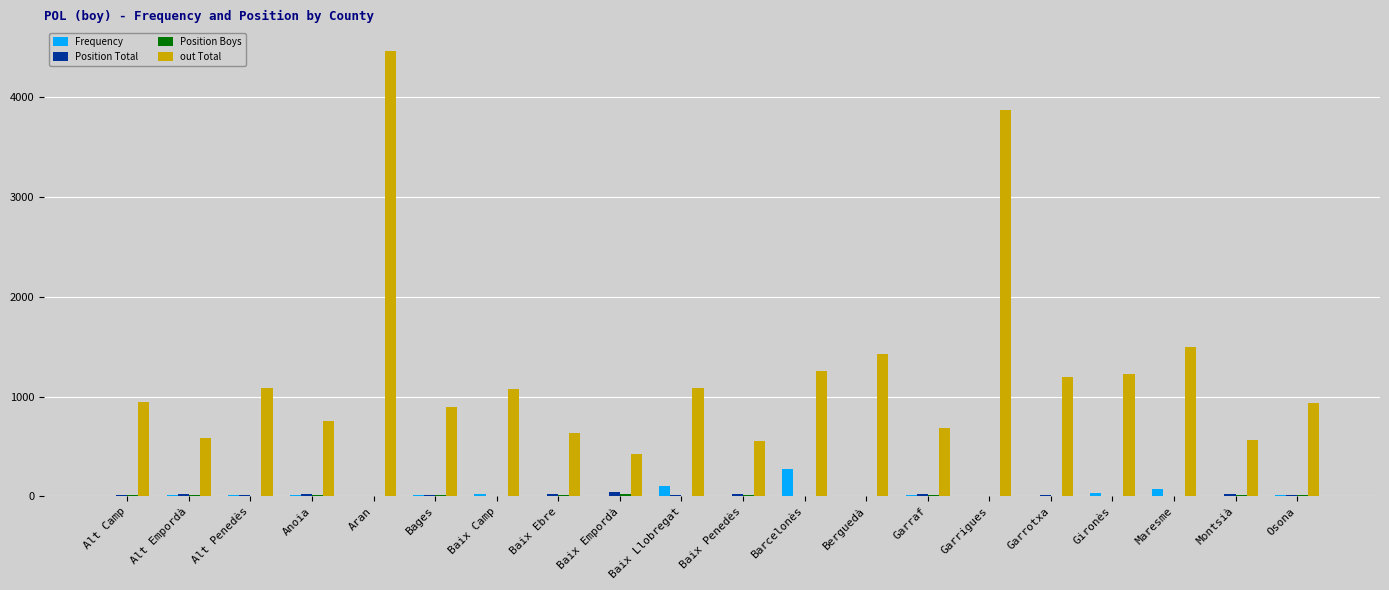

What is the spread (max minus min) of values at Baix Camp?

1077